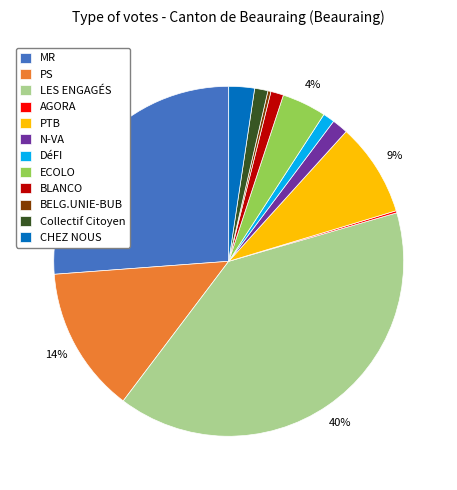

Is it true that LES ENGAGÉS is 48% of the pie?

False